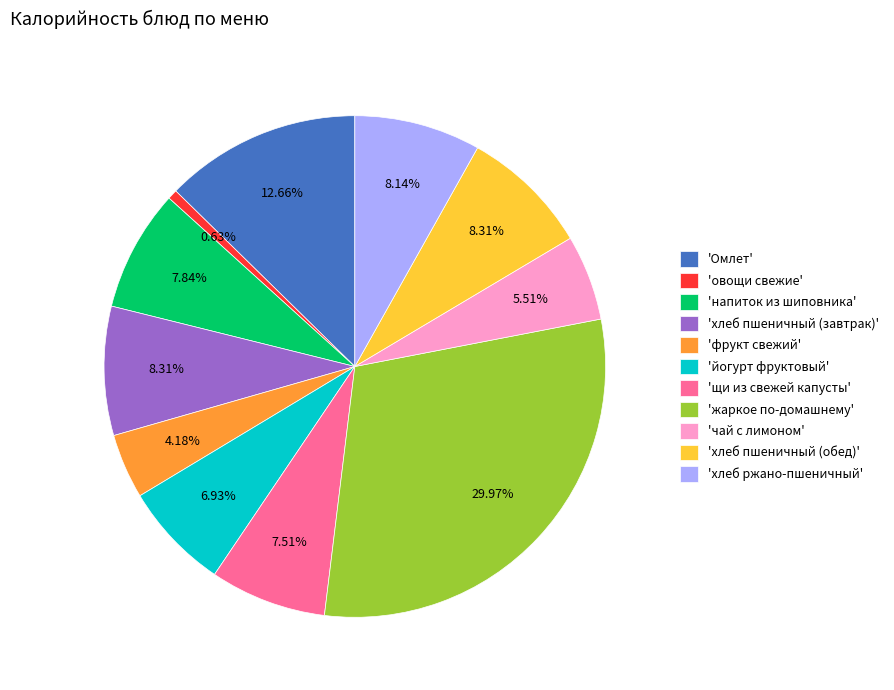

Combined, do 'жаркое по-домашнему' and 'йогурт фруктовый' account for over 50%?

No